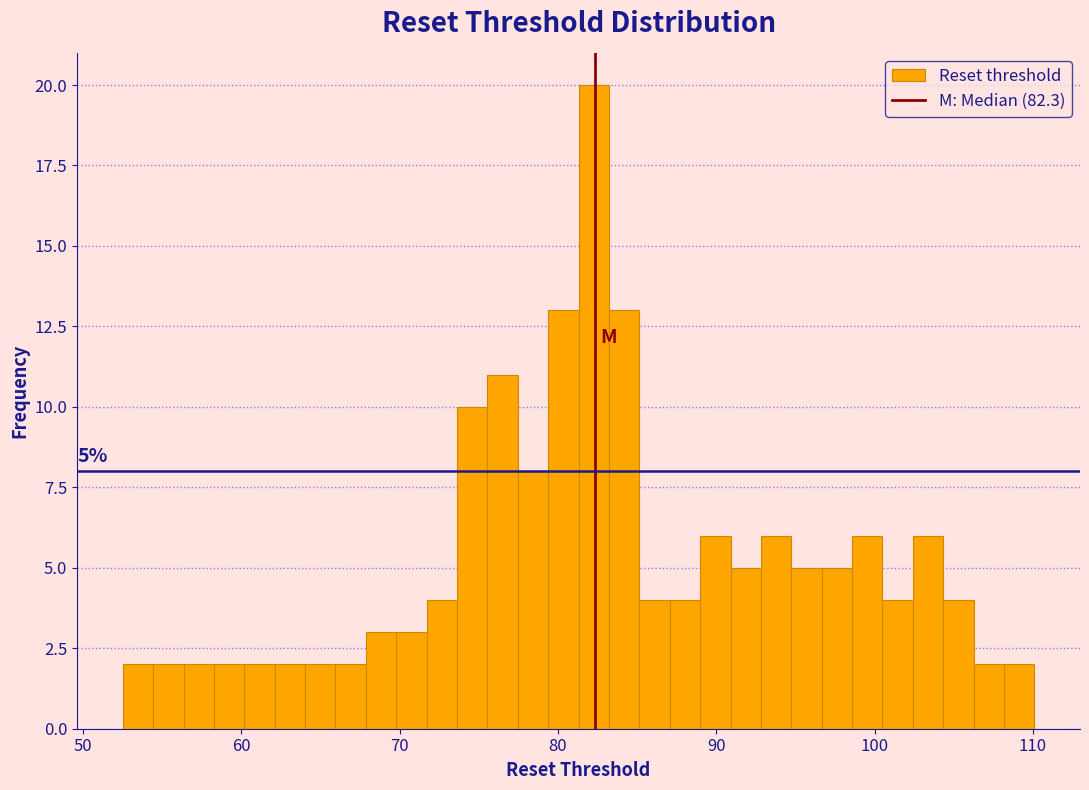

Read against the x-axis, roughly where is the centre of the tallest bar?

82